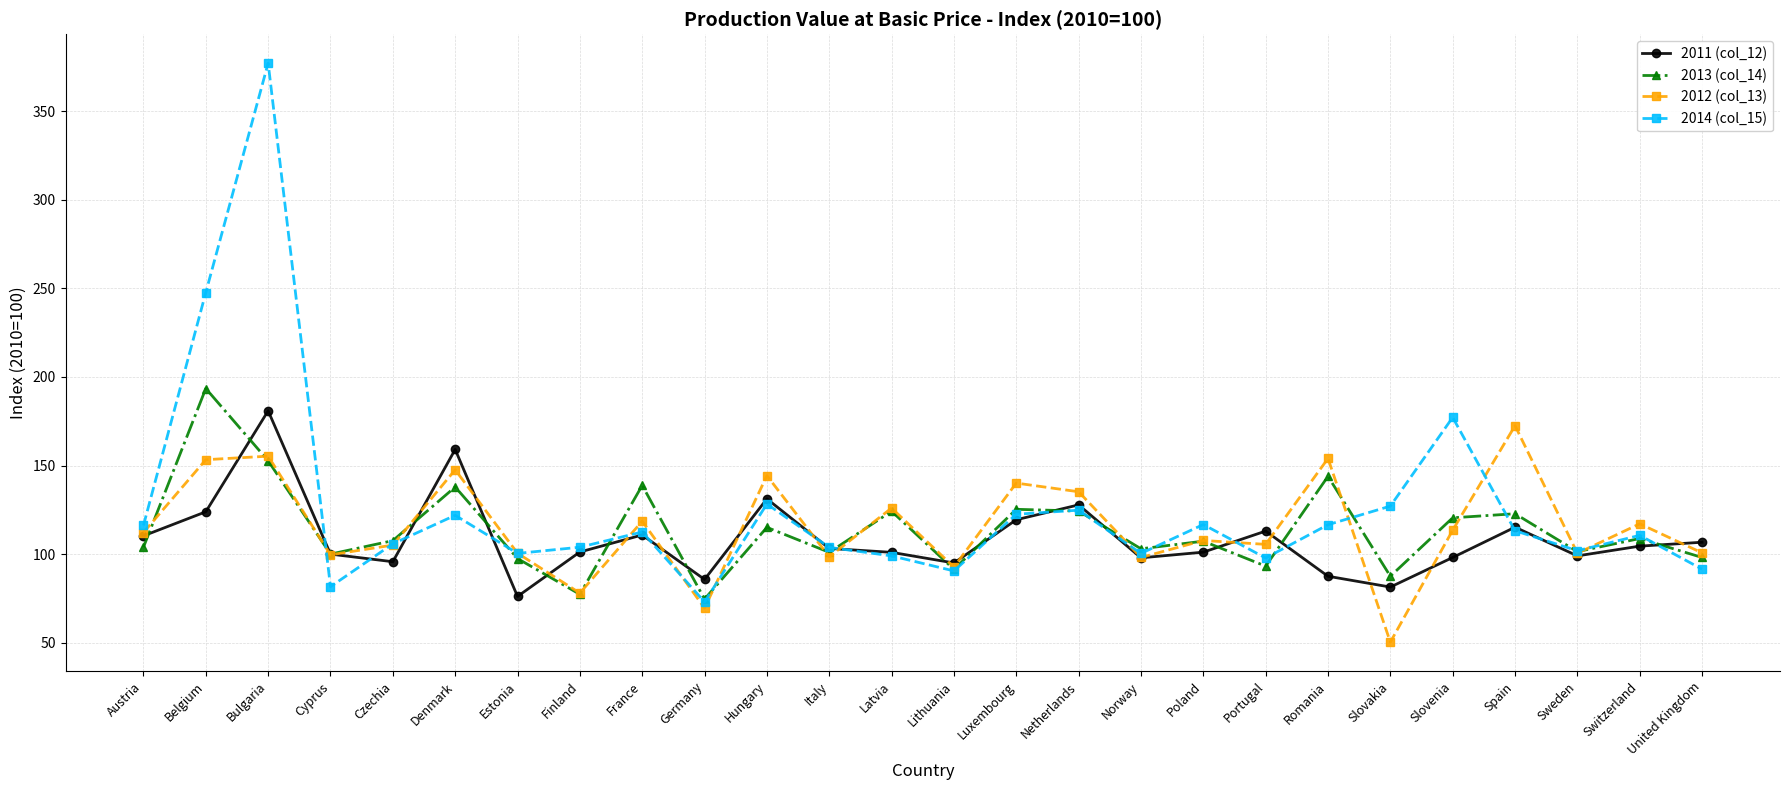

What are all the series names shown in the legend?

2011 (col_12), 2013 (col_14), 2012 (col_13), 2014 (col_15)